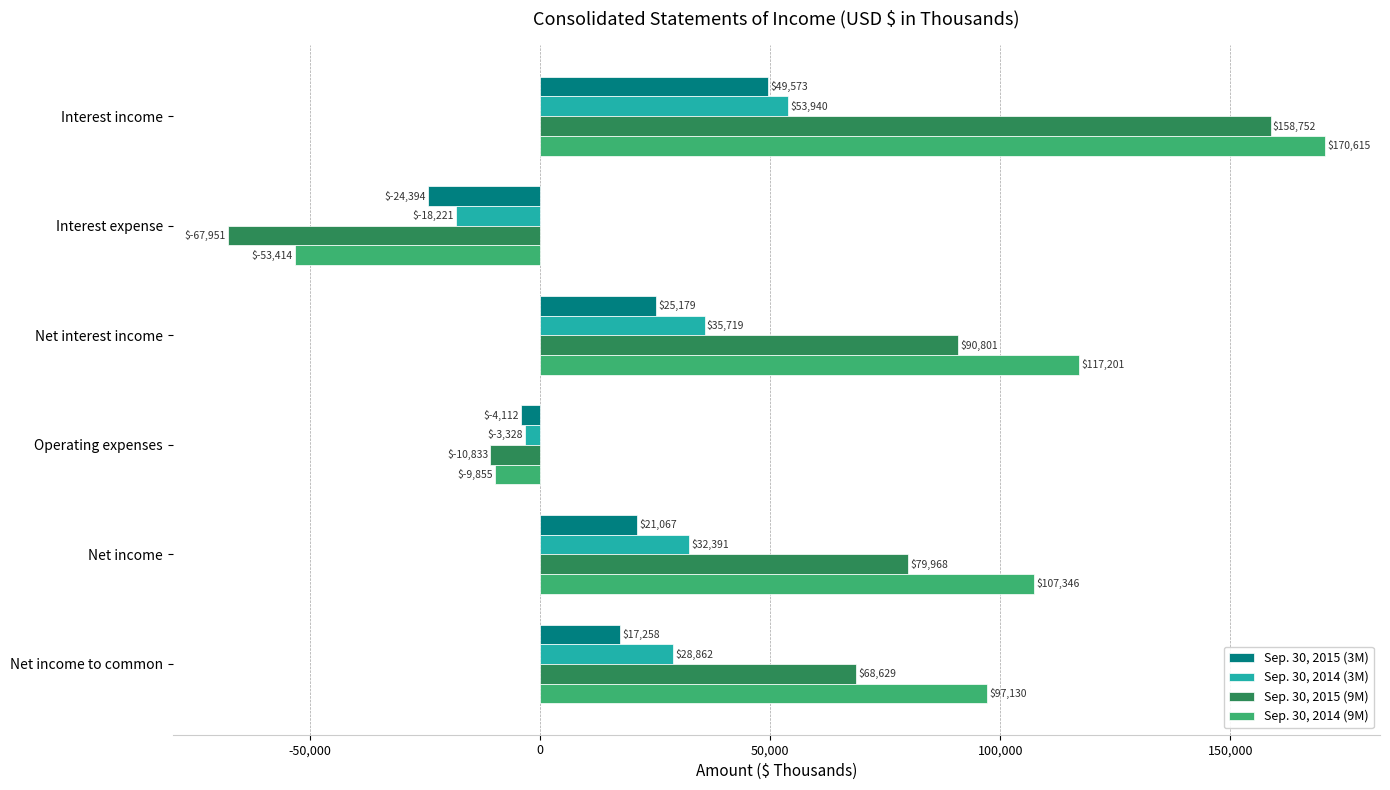

What is the total value across all series at Net interest income?

268900